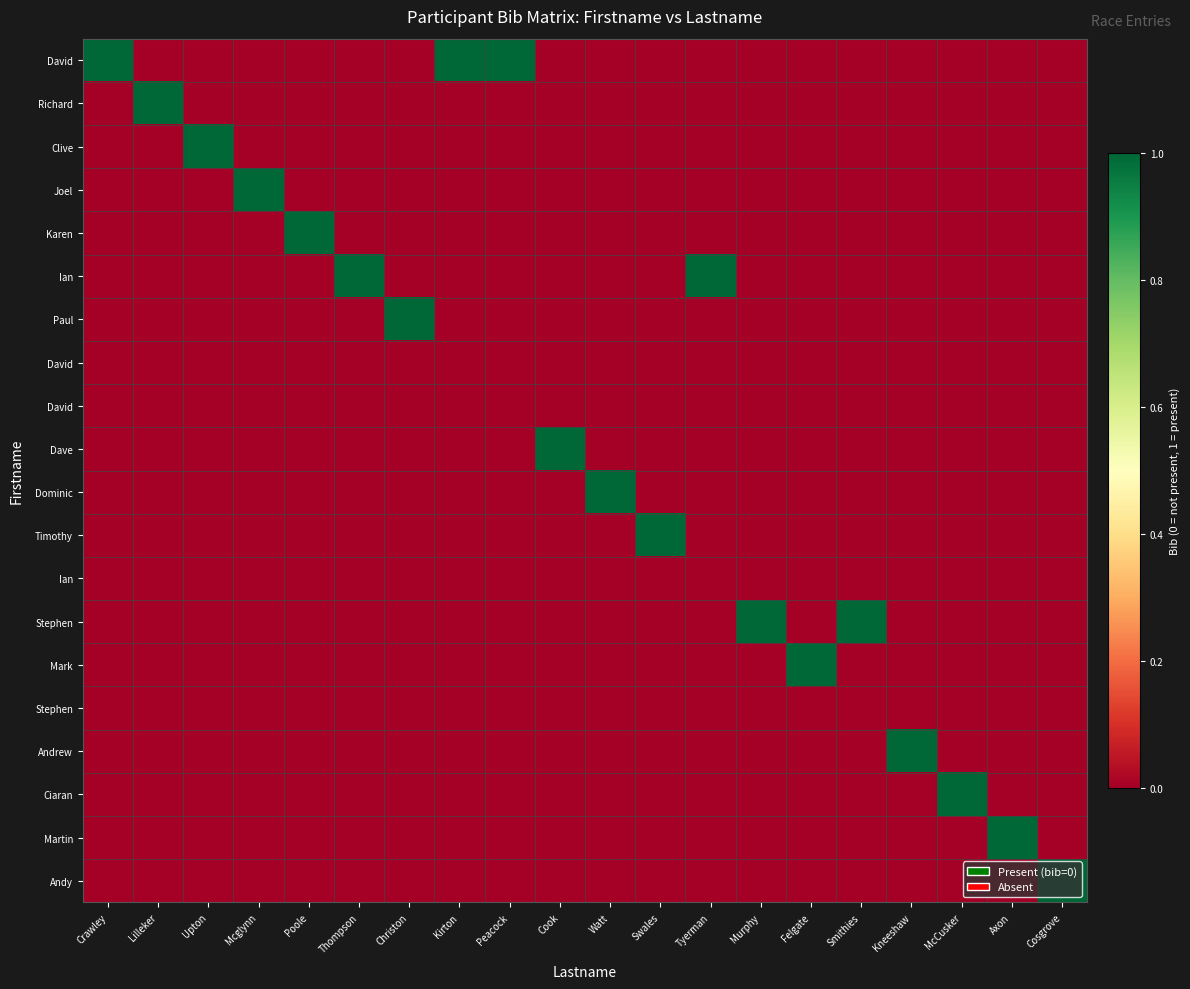

At which category is the sum across all series the highest?

Crawley